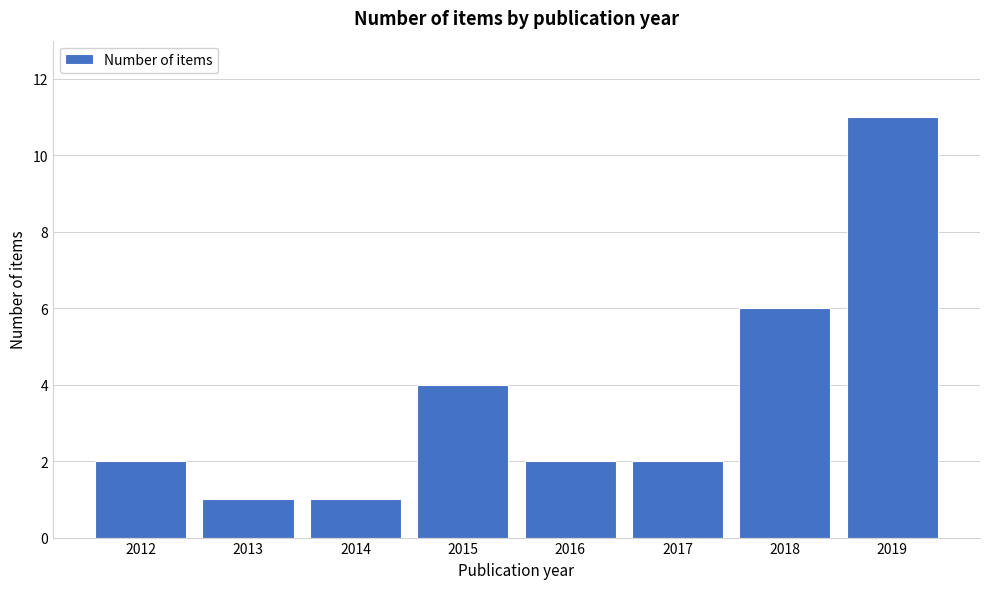

Reading left to right, transcribe all the data shown in this chart.

2	1	1	4	2	2	6	11